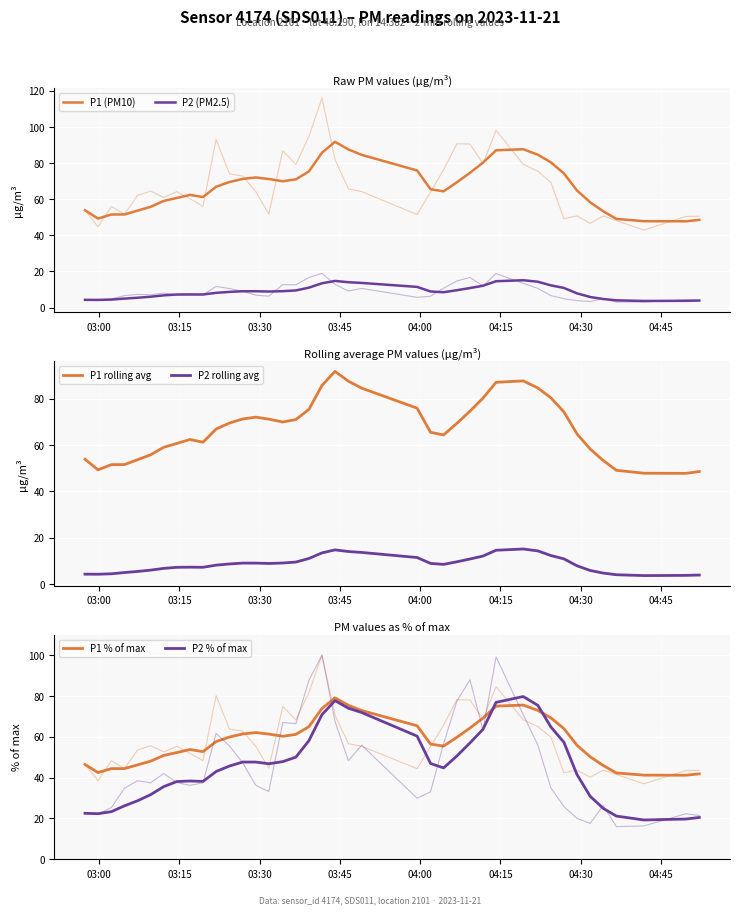

True or false: P1 (PM10) and P2 % of max intersect in this chart.

False